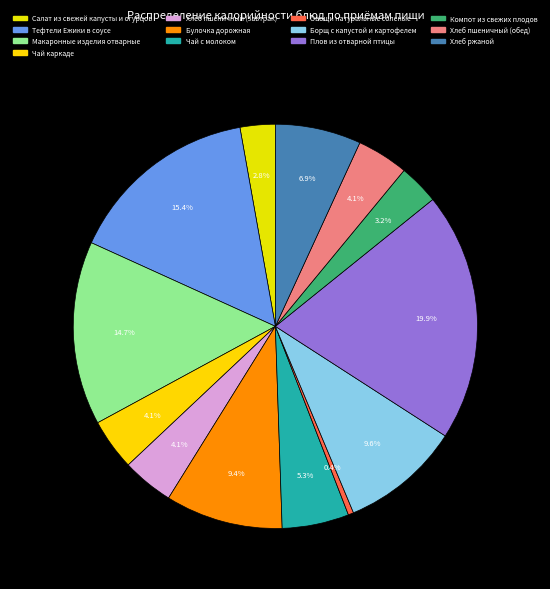

What is the change in value from Чай каркаде to Борщ с капустой и картофелем?

+82.6